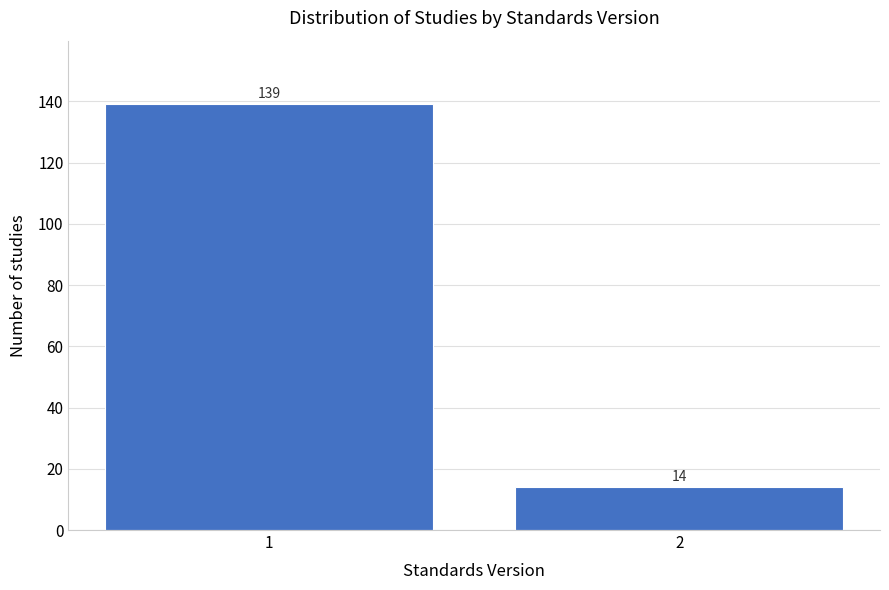

Reading left to right, list all the values displayed in this chart.

1=139	2=14